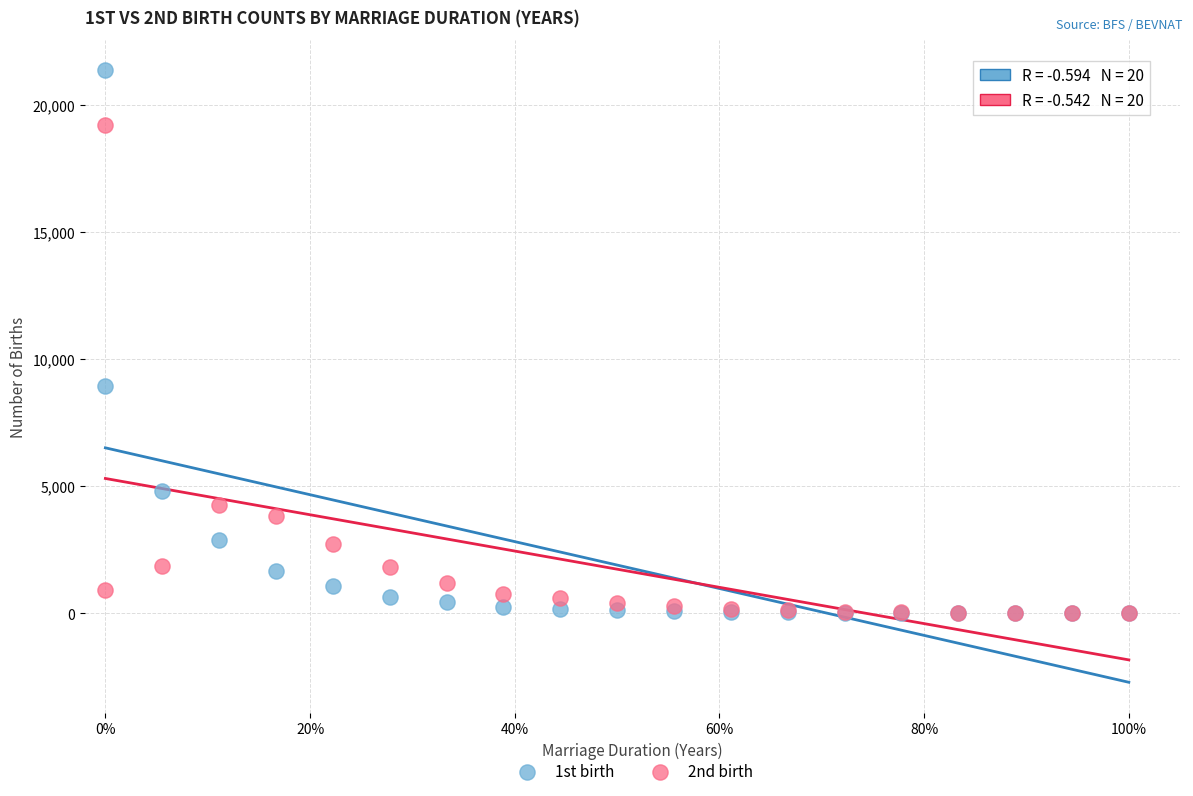

Across all series, what Y value is closest to 10681?

8961